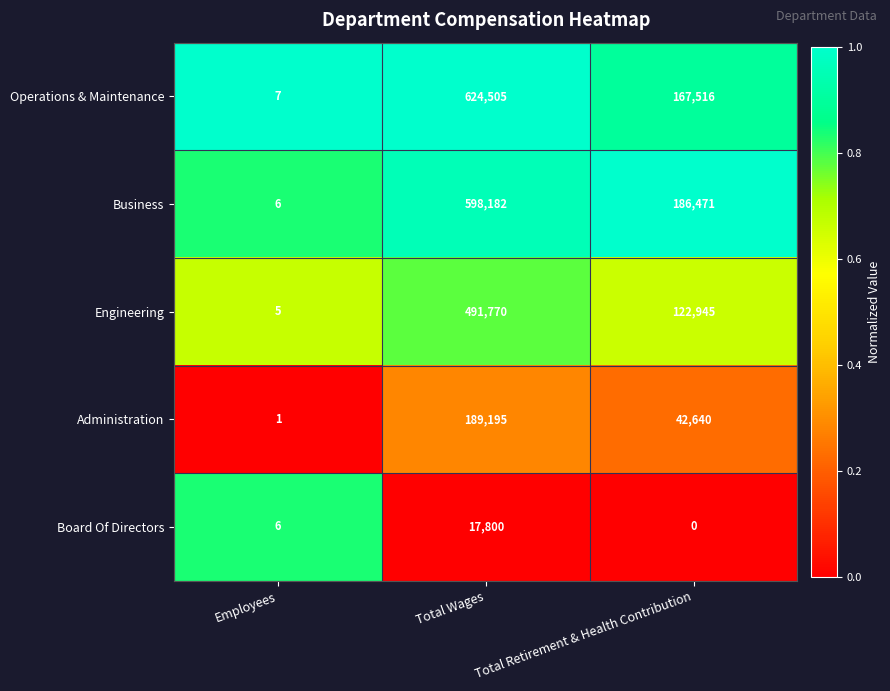

How many distinct data groups are displayed?

5